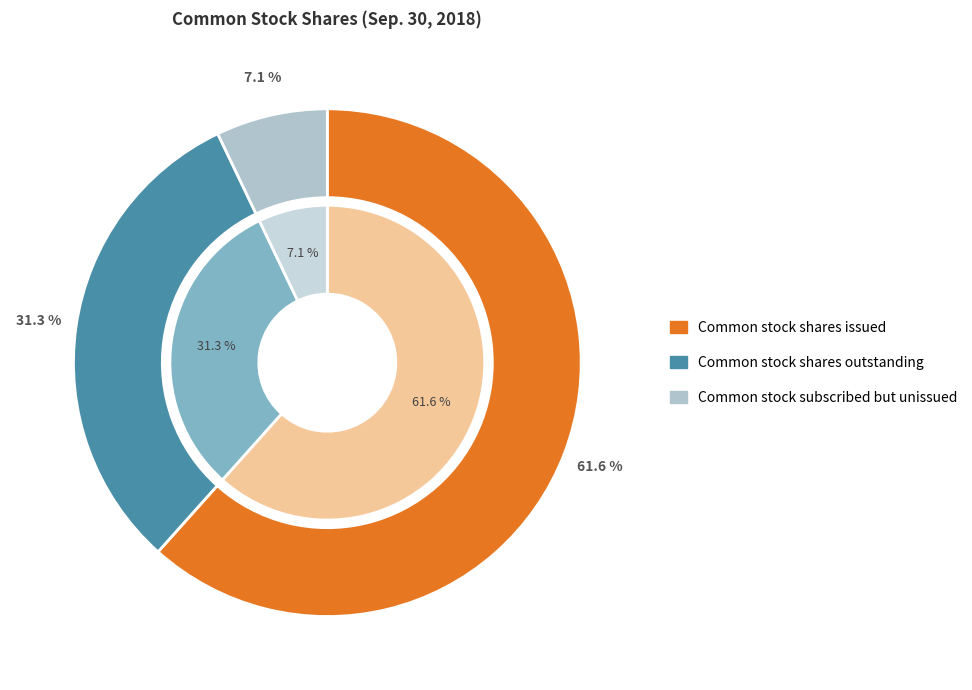

How many slices are in this pie chart?

3